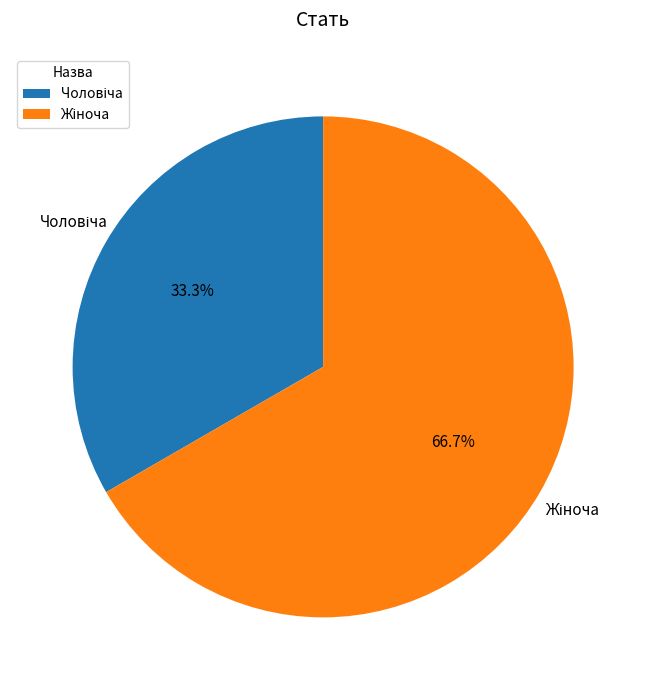

To the nearest percent, what is the average slice percentage?

50%